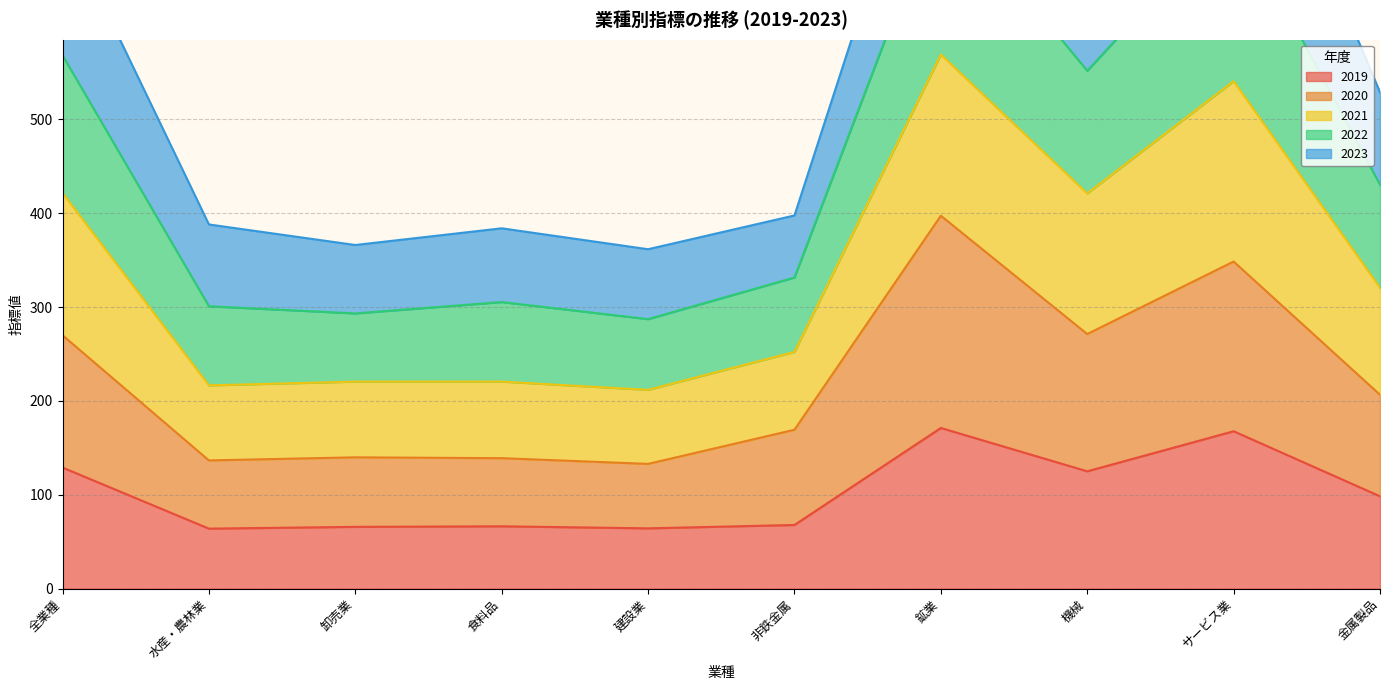

The value of 2019 at 卸売業 is 65.8. True or false?

True